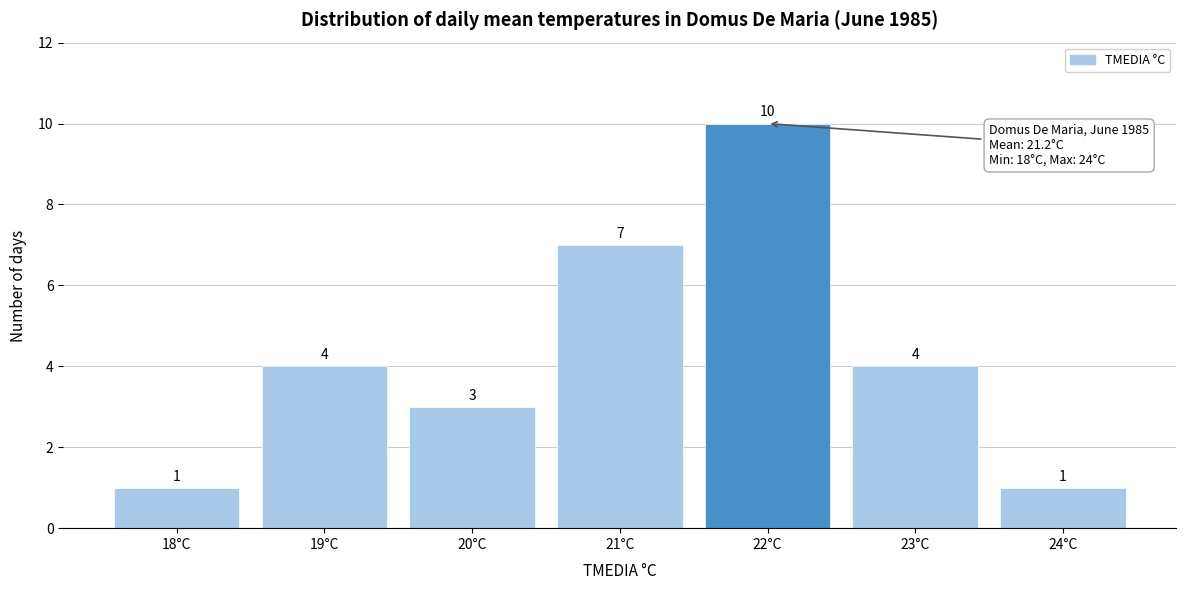

Reading left to right, list all the values displayed in this chart.

1	4	3	7	10	4	1